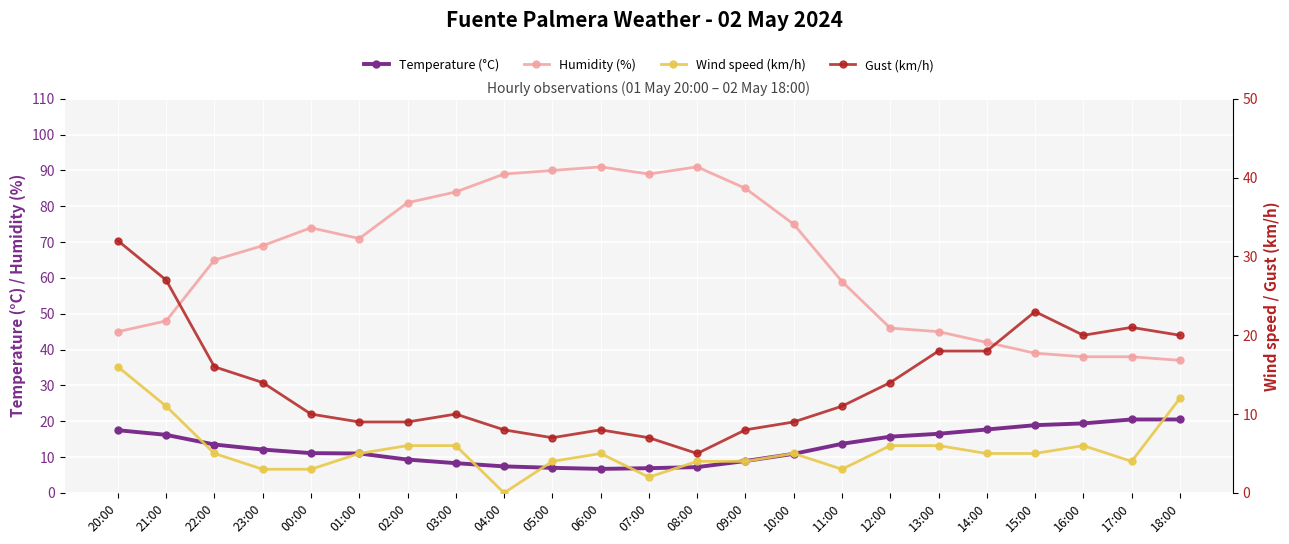

At which label does Wind speed (km/h) reach its minimum?

04:00